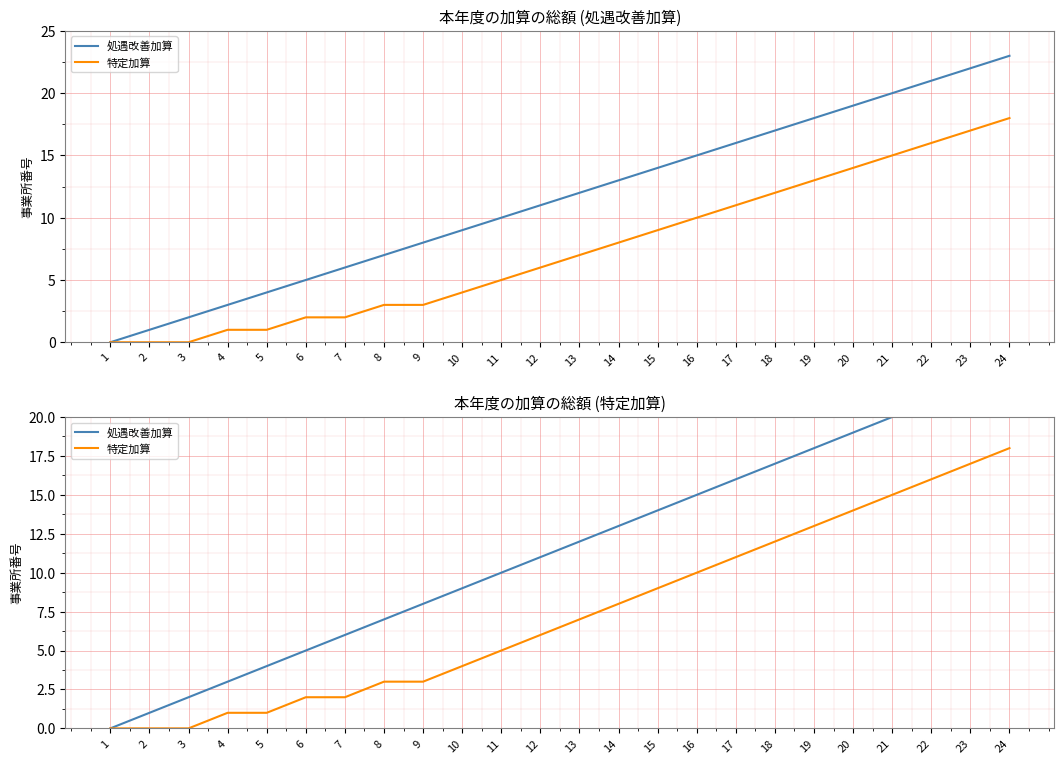

What is the average value of the 処遇改善加算 series?

12